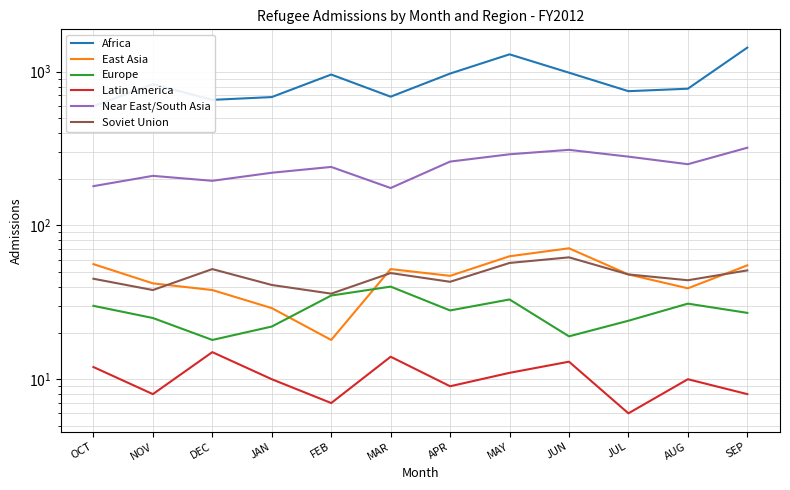

Is the value of Europe at NOV greater than the value of Latin America at JUN?

Yes